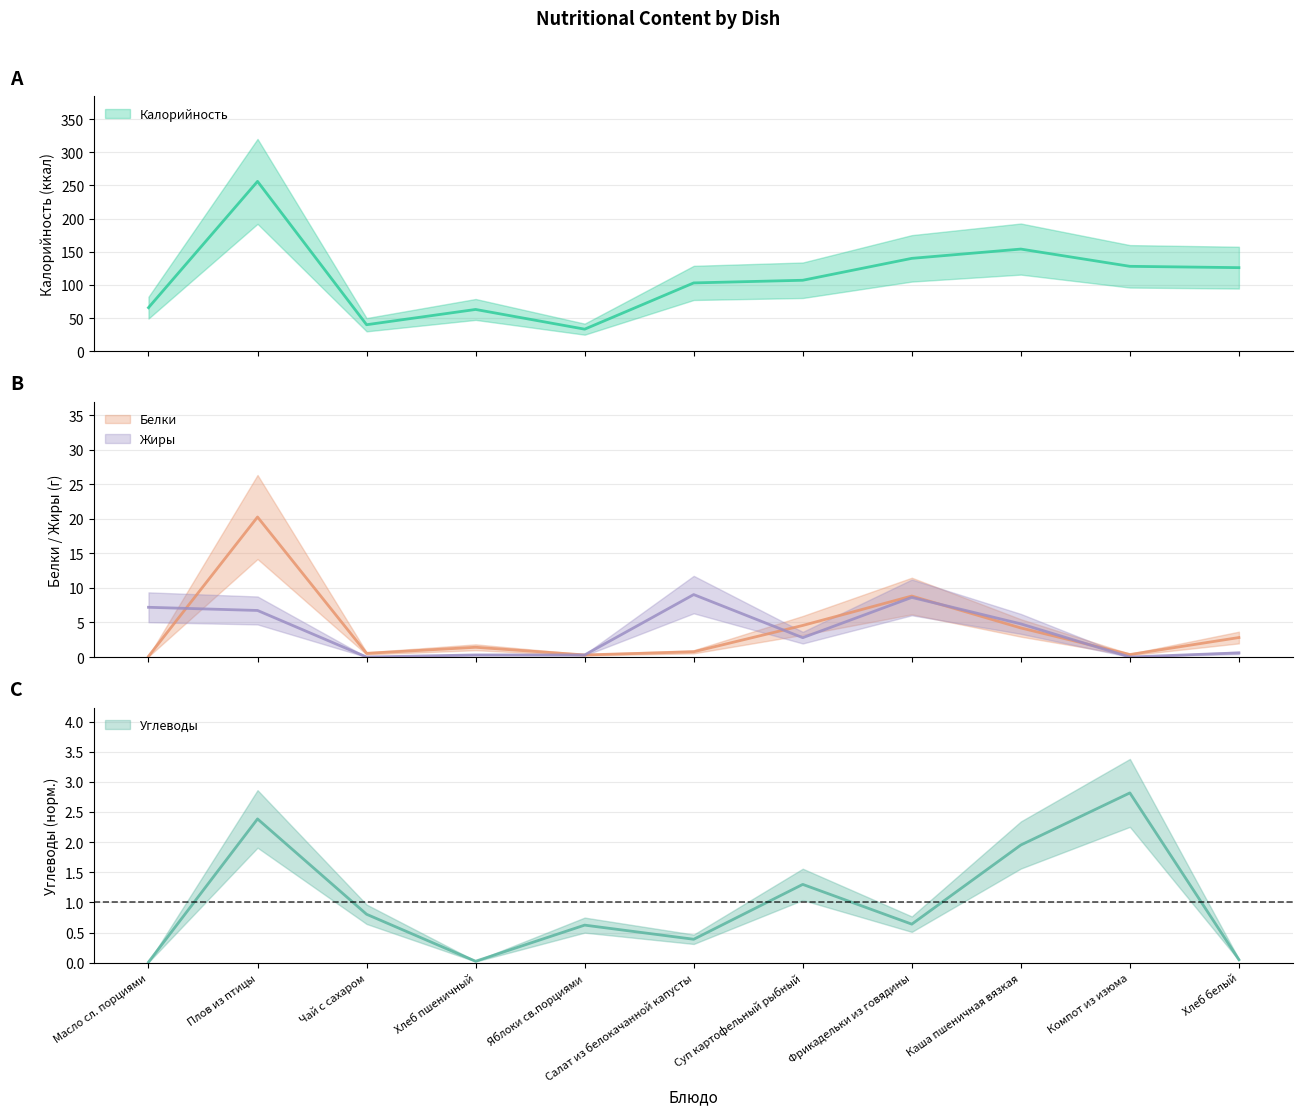

True or false: Белки and Жиры intersect in this chart.

True